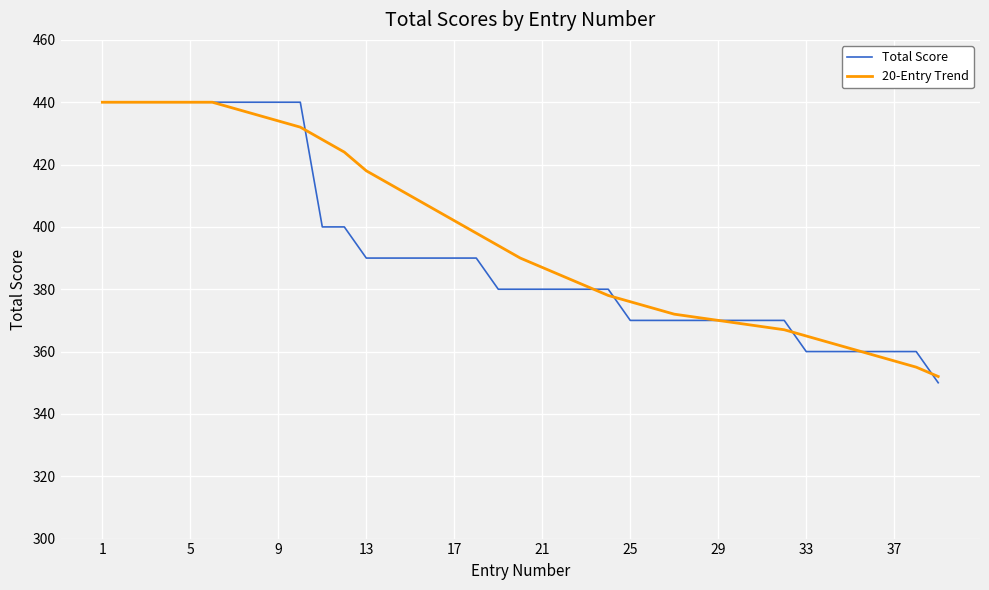

Which series has the largest range (max minus min)?

Total Score